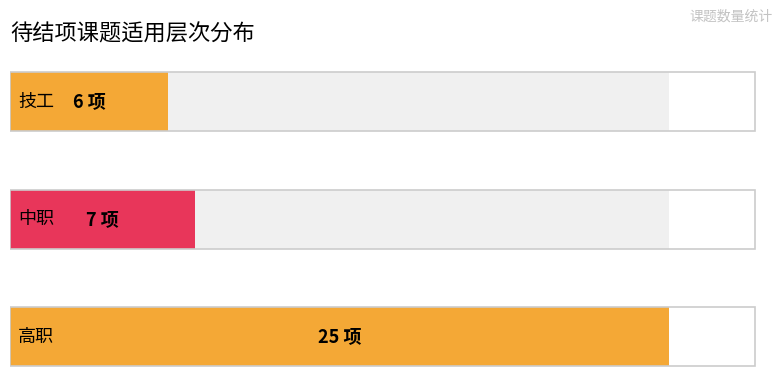

List the labels in order of value, largest first.

高职, 中职, 技工